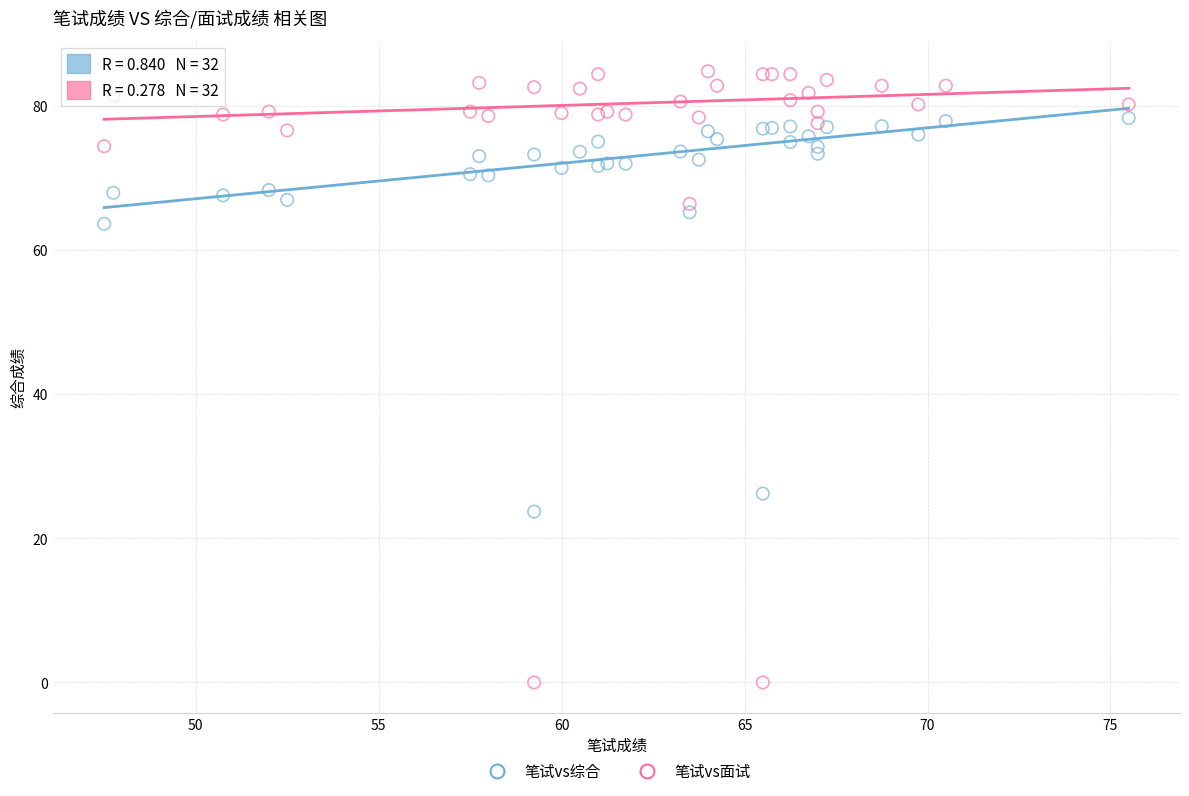

Across all series, what Y value is closest to 42?

26.2